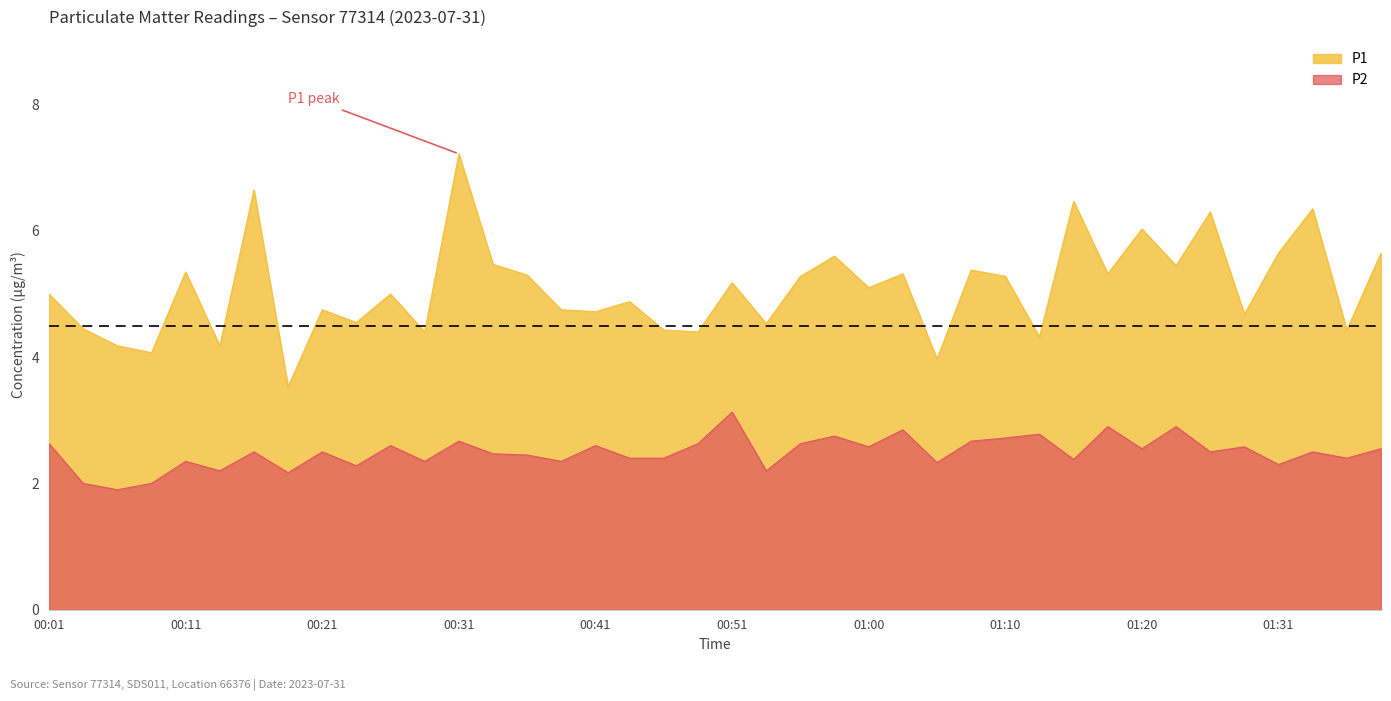

How many interior local valleys does the P2 series have?

14